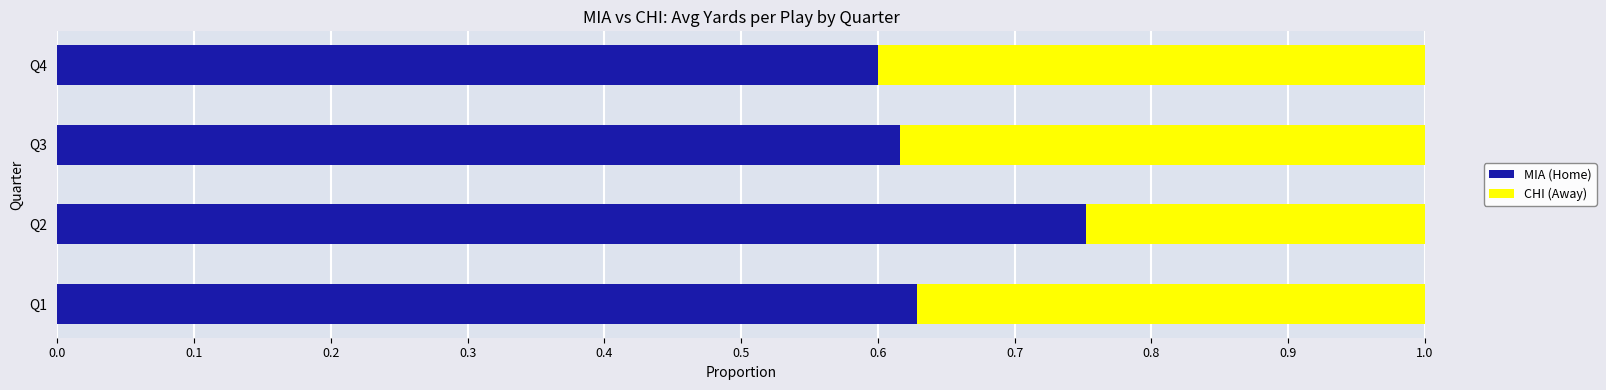

What is the sum of all MIA (Home) values?

2.6